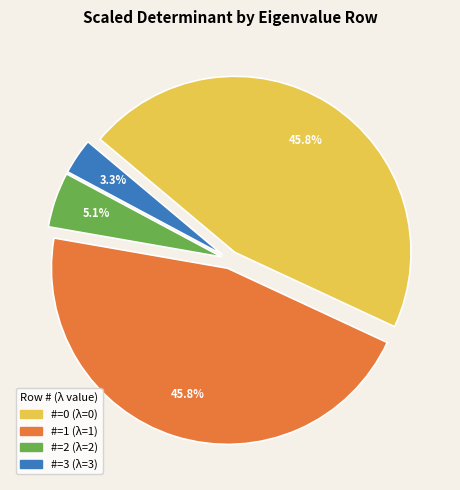

Is there any slice that represents more than half of the pie?

No